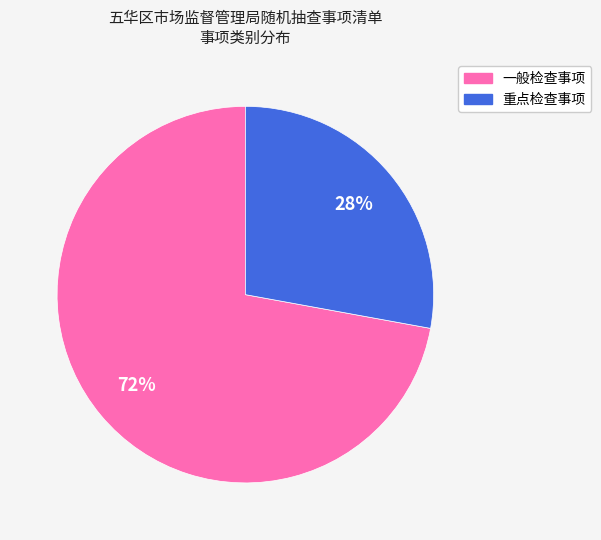

Which slice represents more than half of the pie?

一般检查事项